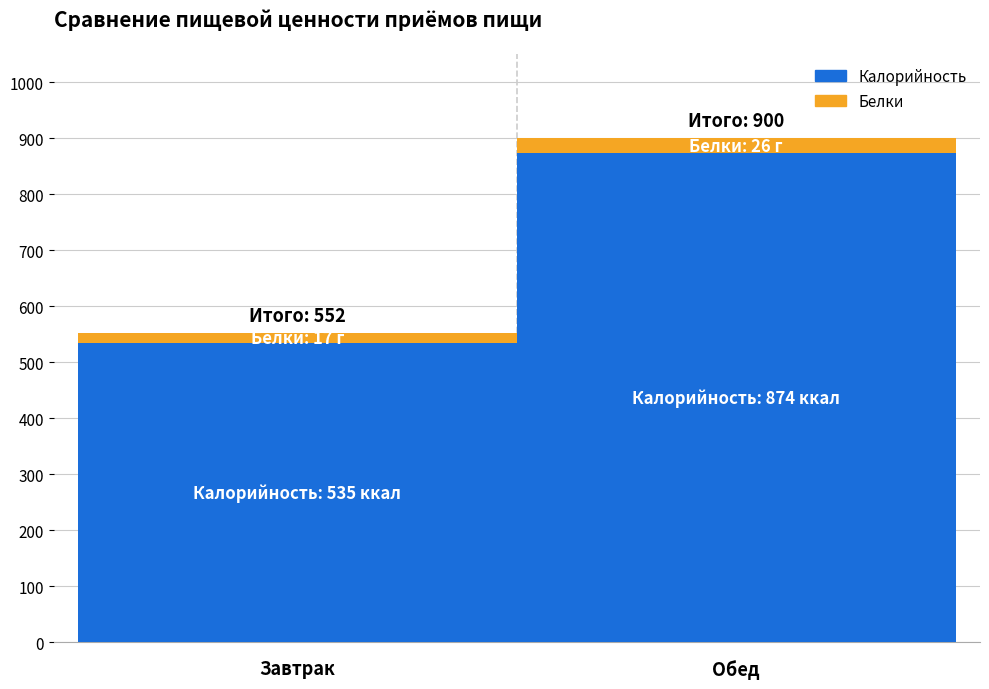

The Калорийность series shows 838 at Завтрак. True or false?

False